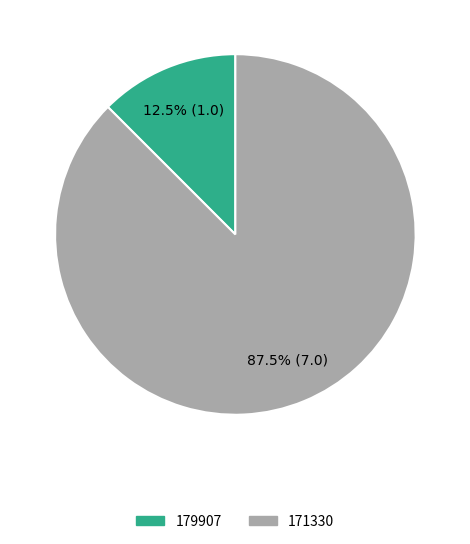

True or false: 171330 accounts for 97% of the total.

False